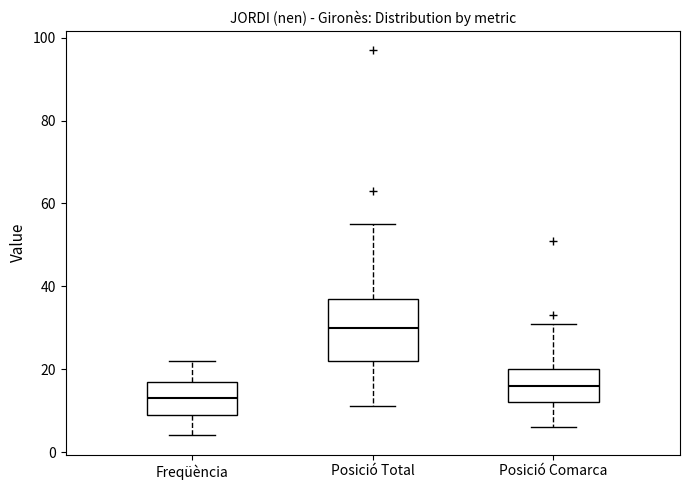

Which box has the lowest median line?

Freqüència